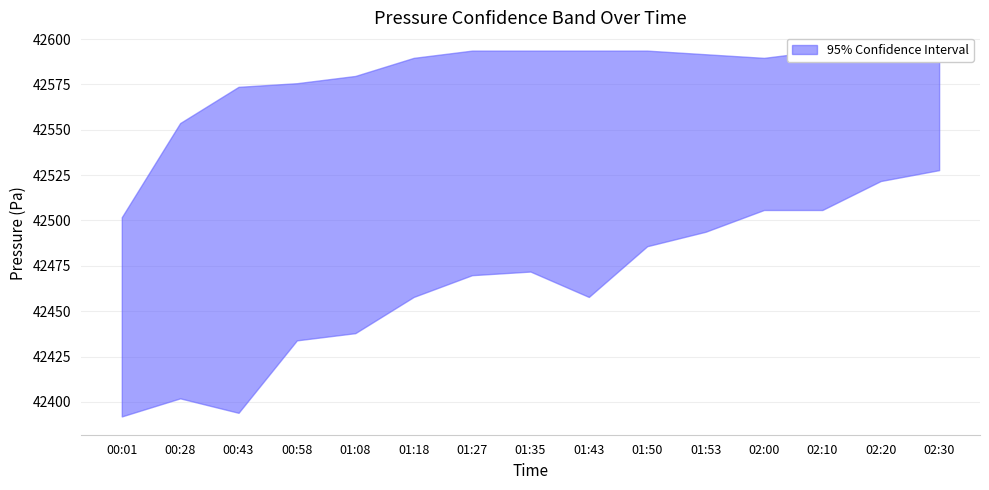

What is the difference between the maximum and minimum values in the pressure_lower series?

135.8